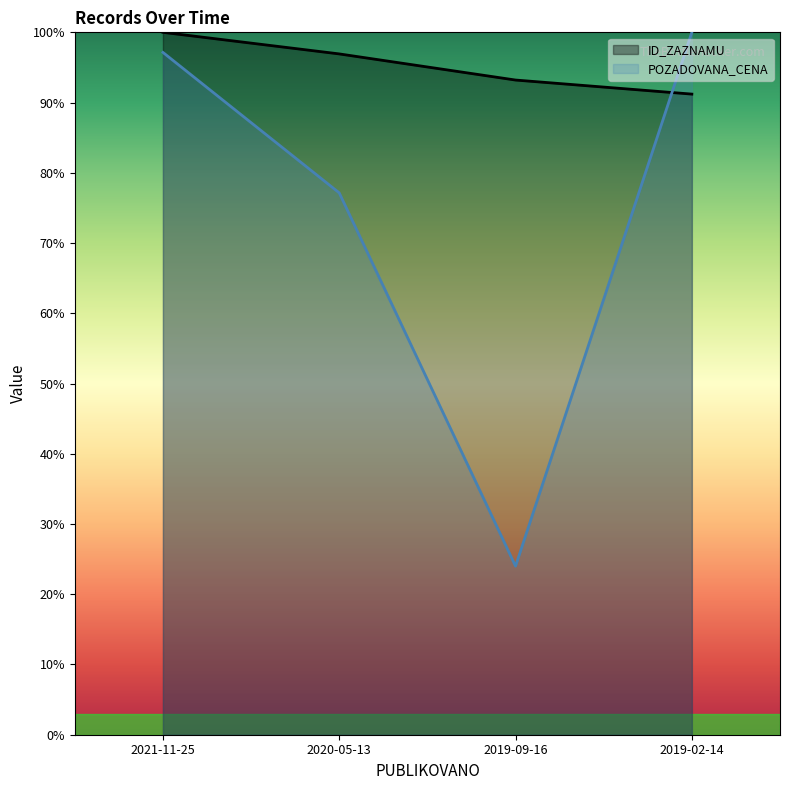

What position from the right is 2020-05-13?

3